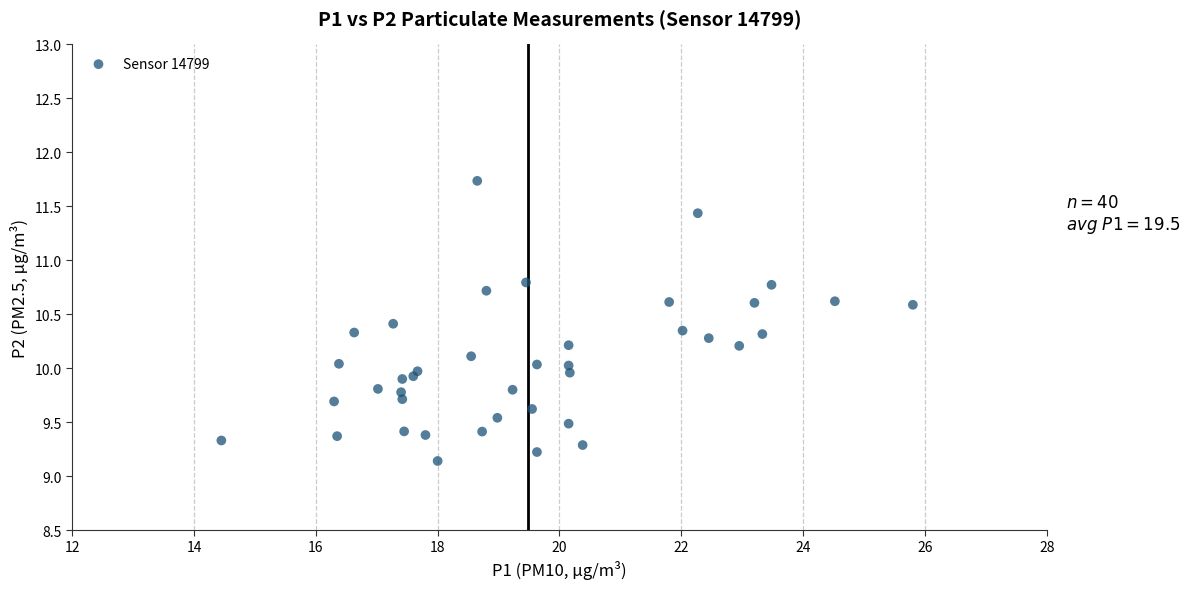

What is the range of Y values (max minus min)?

2.6